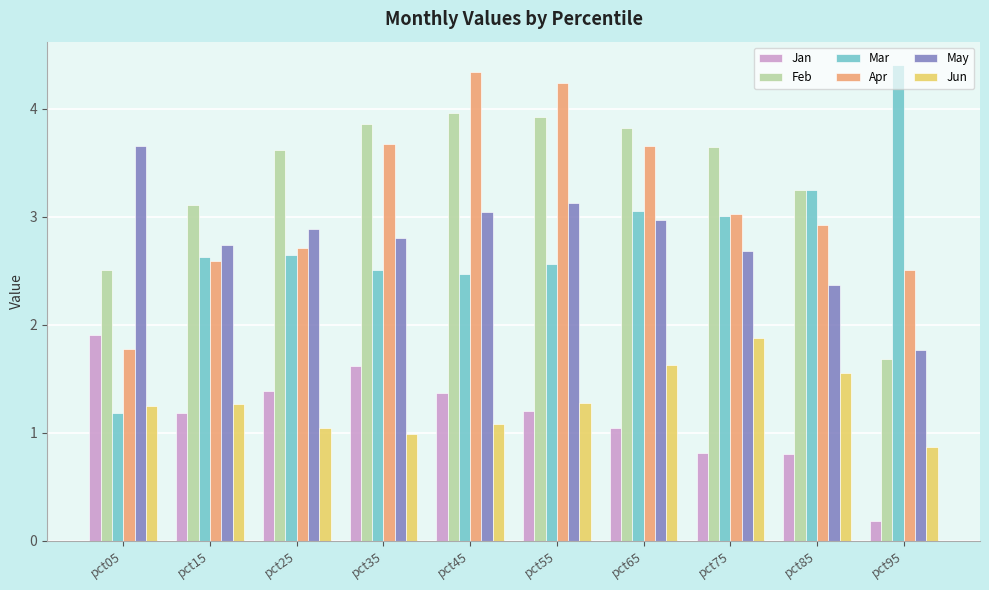

Rank the categories by May value from lowest to highest.

pct95, pct85, pct75, pct15, pct35, pct25, pct65, pct45, pct55, pct05